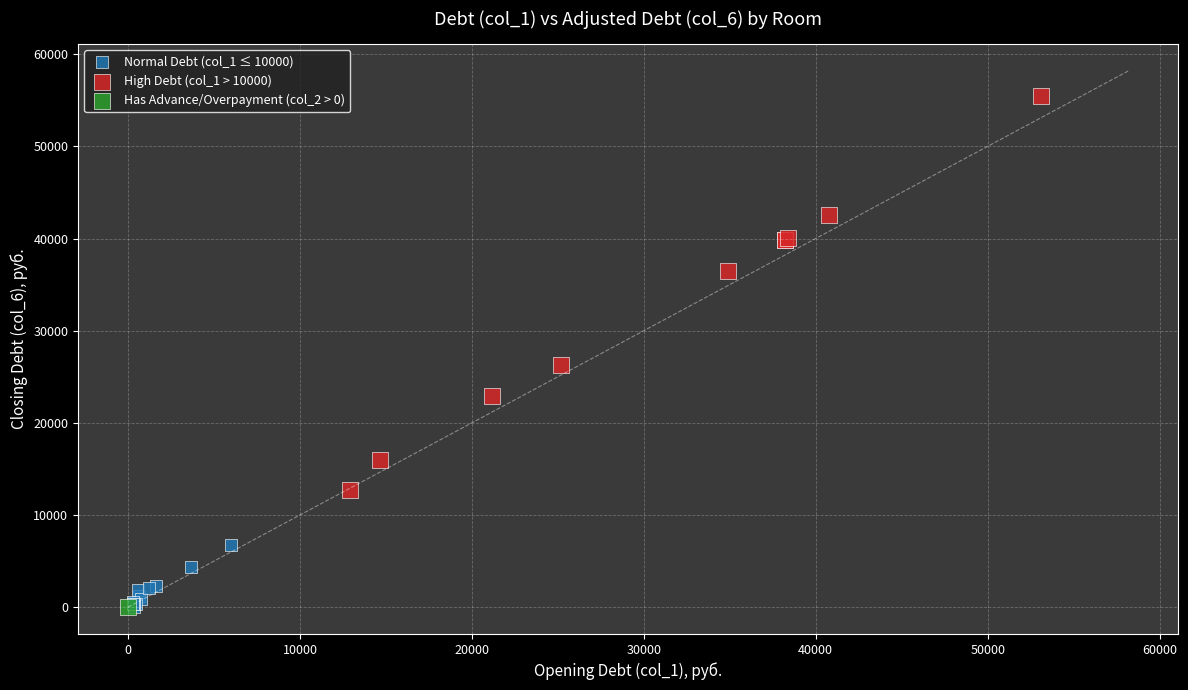

What are all the series names shown in the legend?

Normal Debt (col_1 ≤ 10000), High Debt (col_1 > 10000), Has Advance/Overpayment (col_2 > 0)